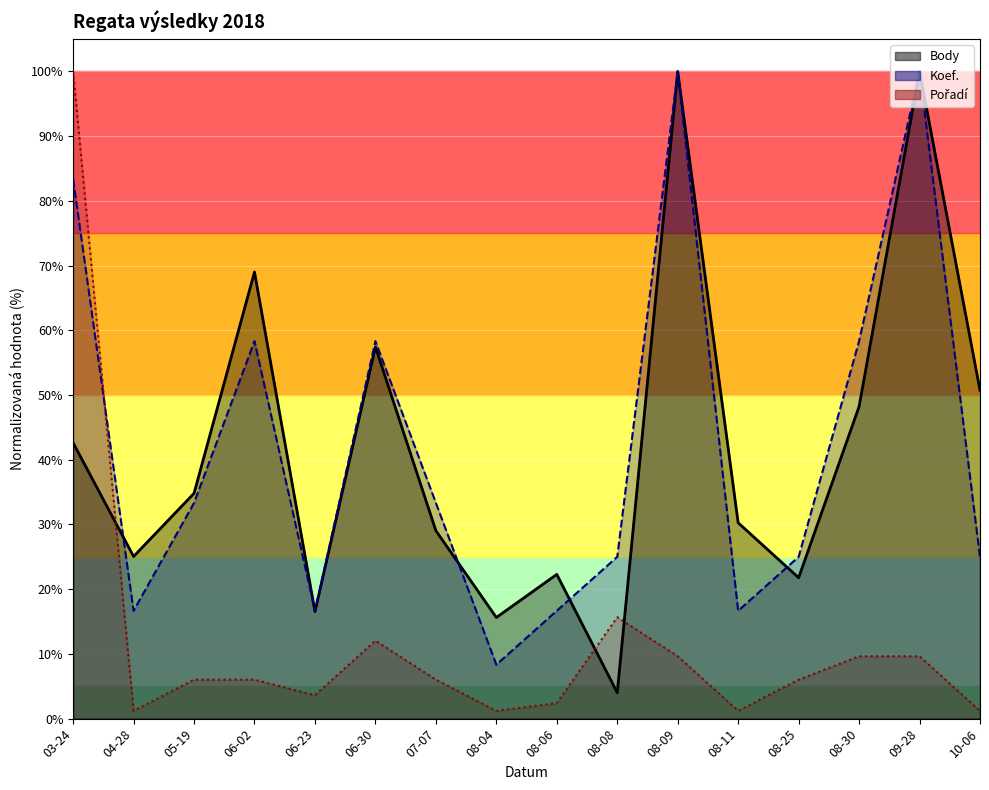

After their last crossing, which series has the higher values: Pořadí or Koef.?

Koef.